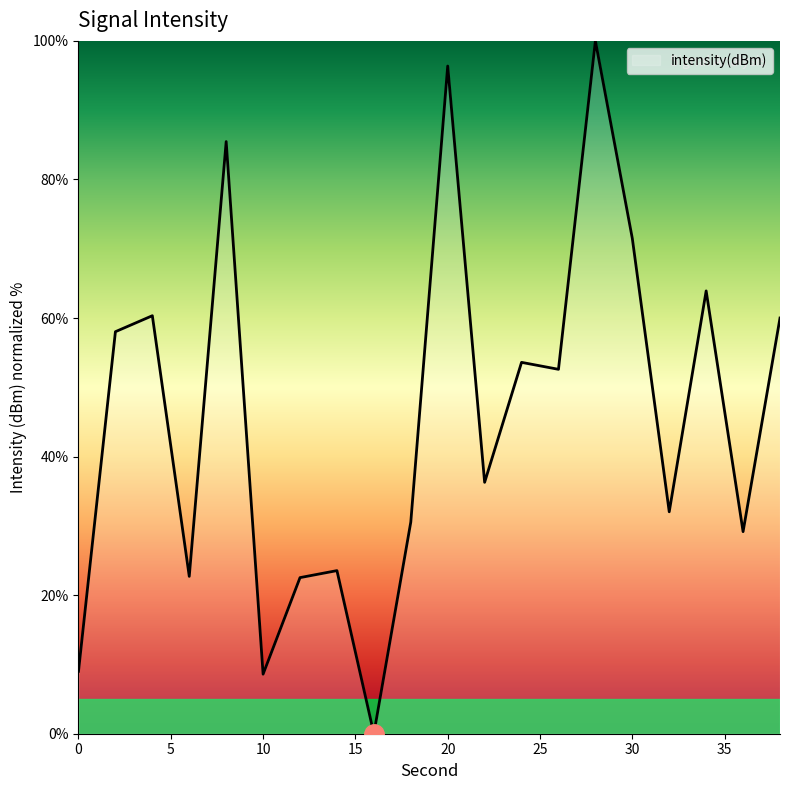

What is the difference between the maximum and minimum values?

100.0